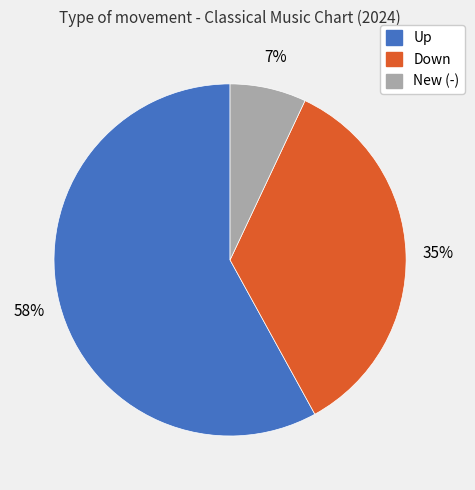

Does any single category account for the majority?

Yes